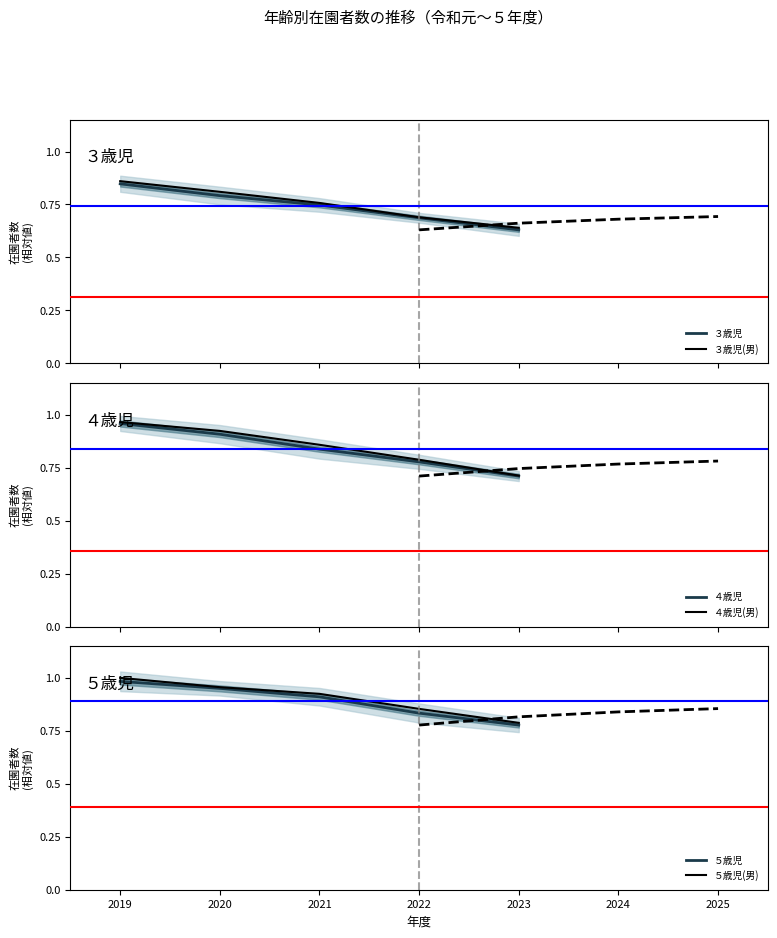

Is it true that ５歳児(男) equals 0.5 at 2022?

False